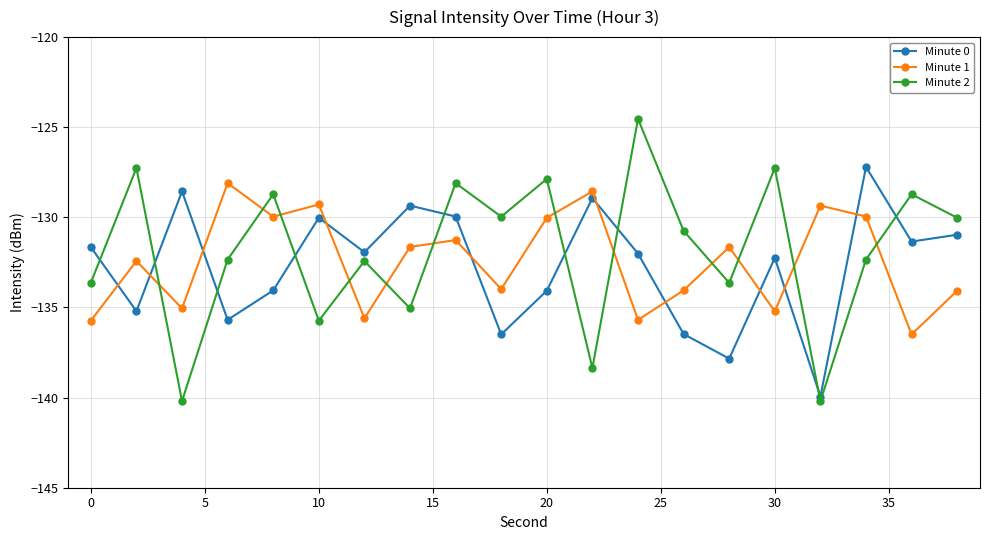

What is the highest value of the Minute 2 series?

-124.5